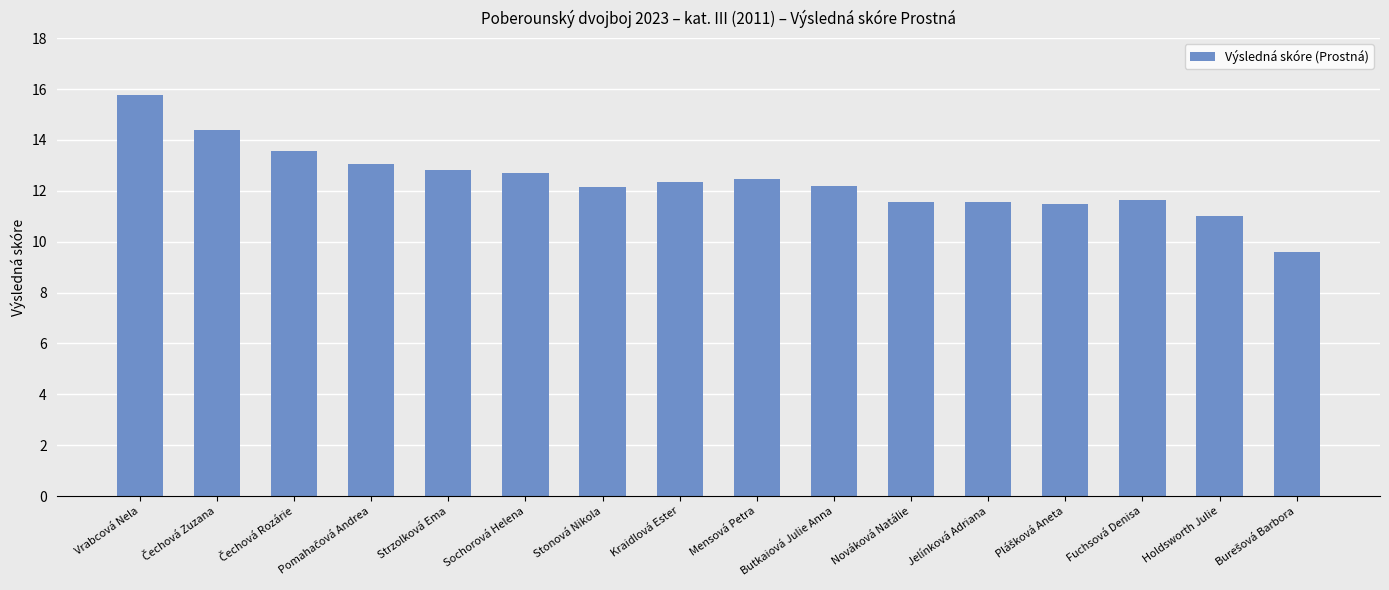

The chart shows a value of 6.6 at Holdsworth Julie. True or false?

False